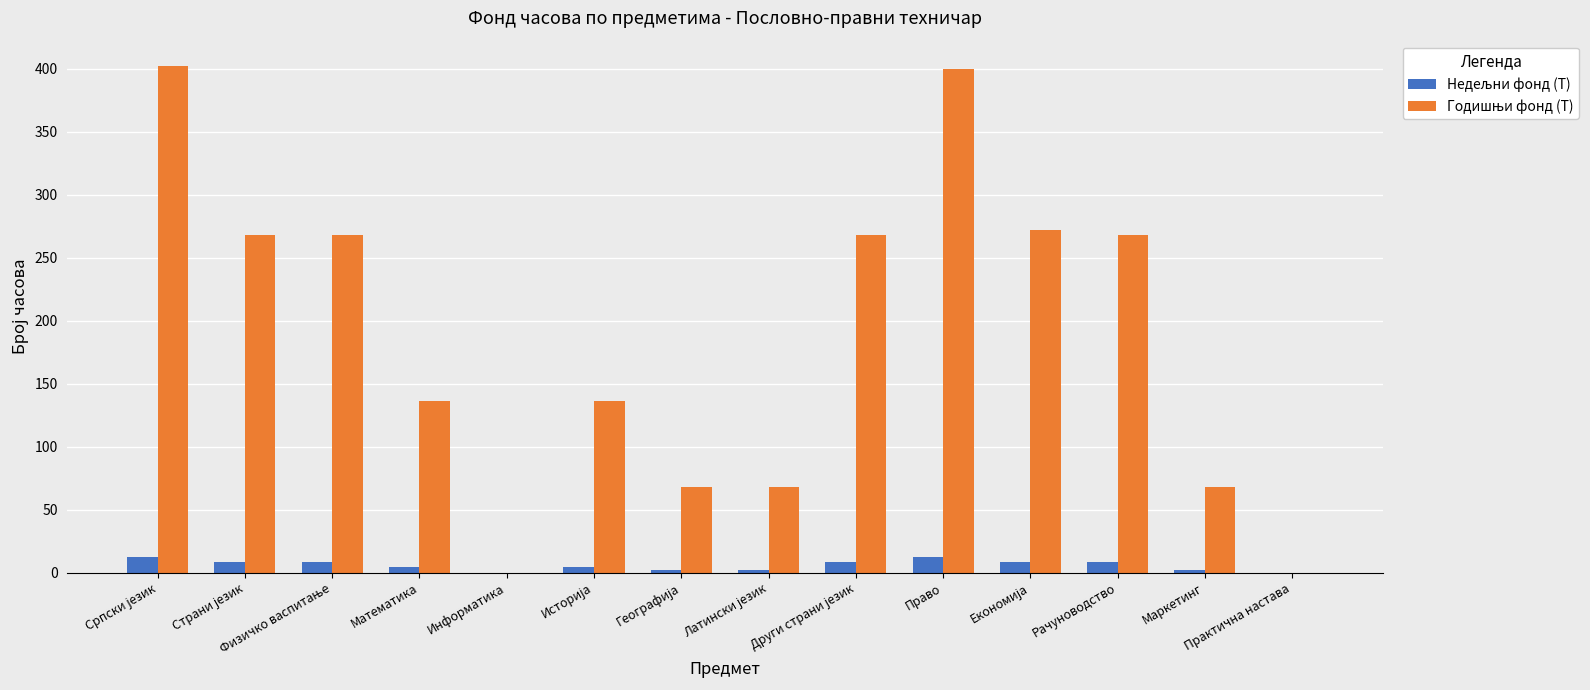

What is the greatest value displayed?

402